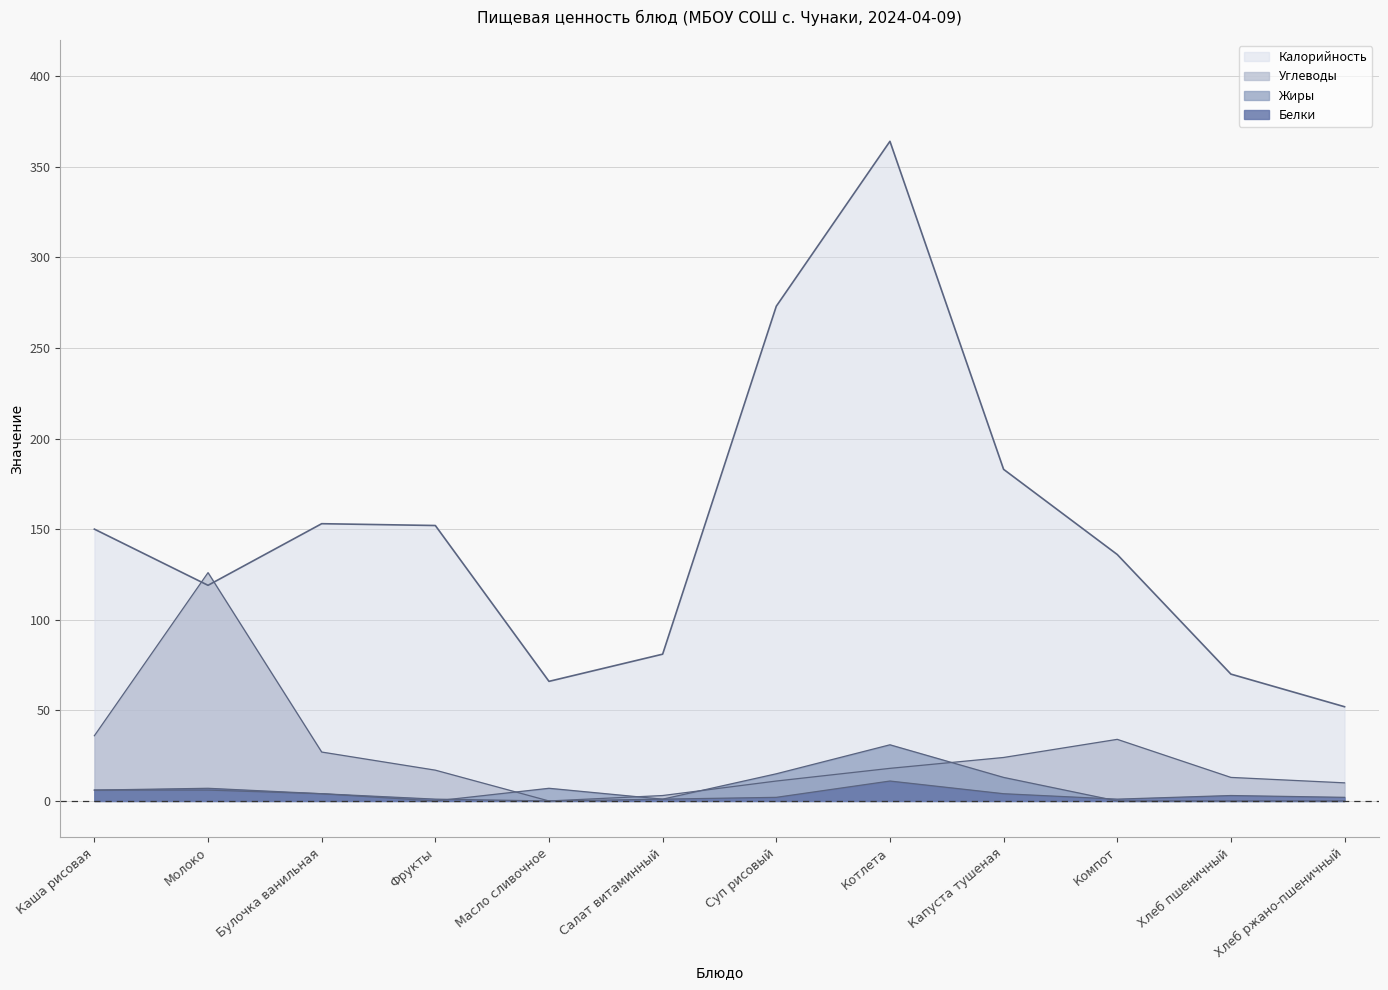

True or false: Белки and Калорийность cross at least once.

False